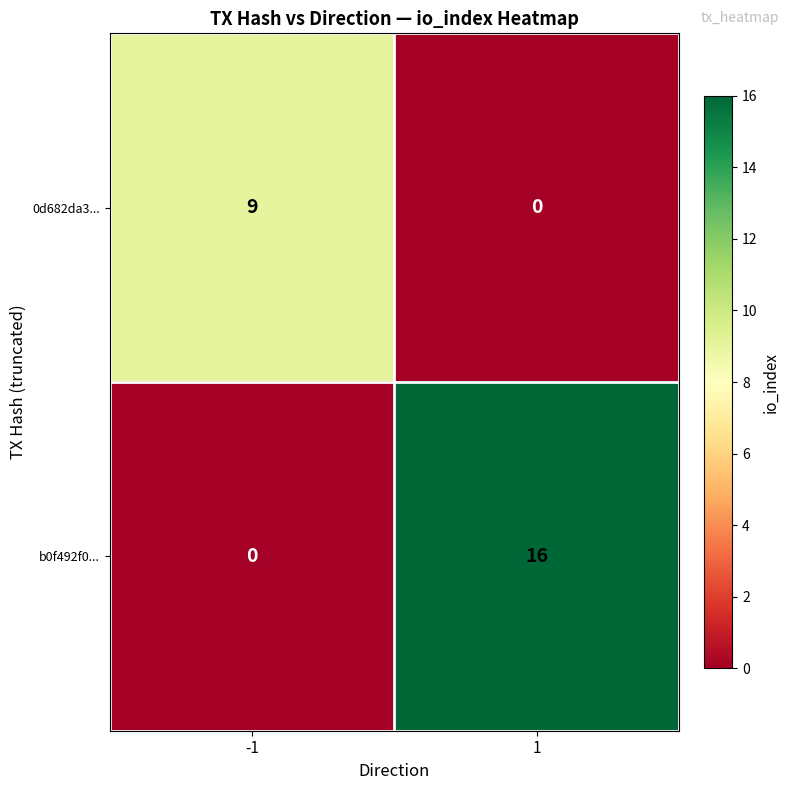

Count the number of data series in this chart.

2